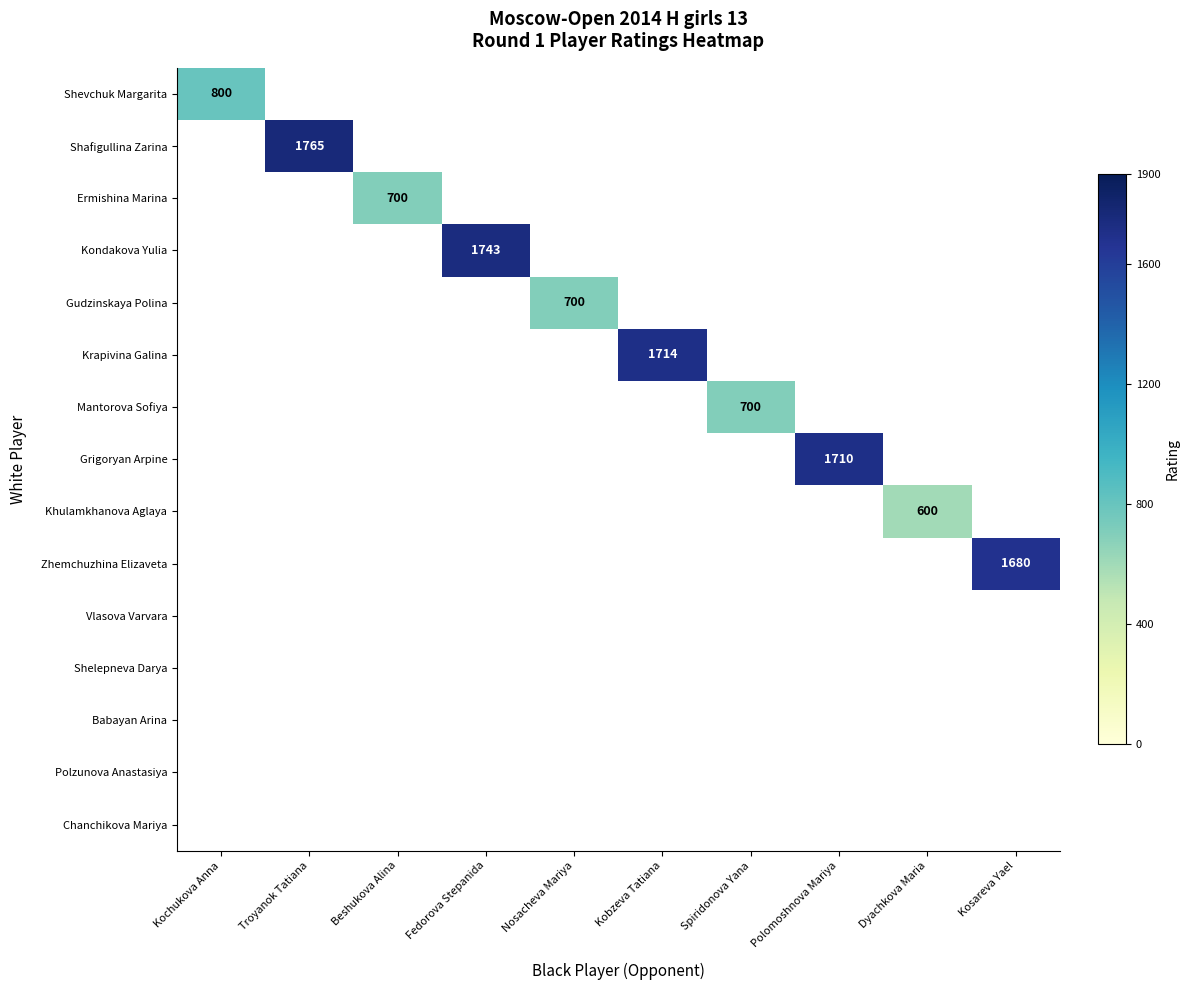

What is the maximum value shown in the chart?

1765